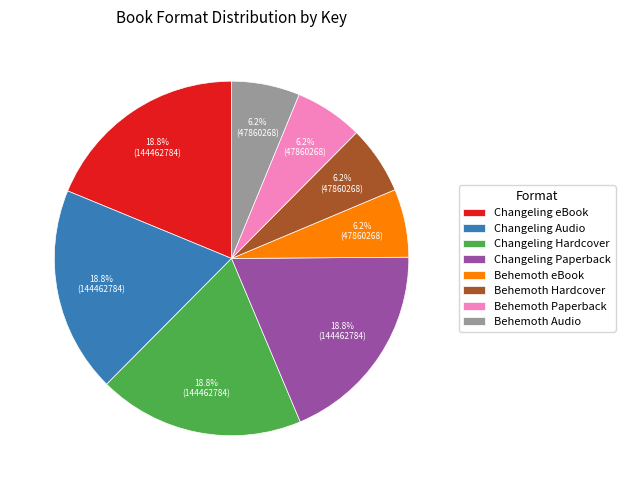

True or false: Changeling Hardcover accounts for 31% of the total.

False